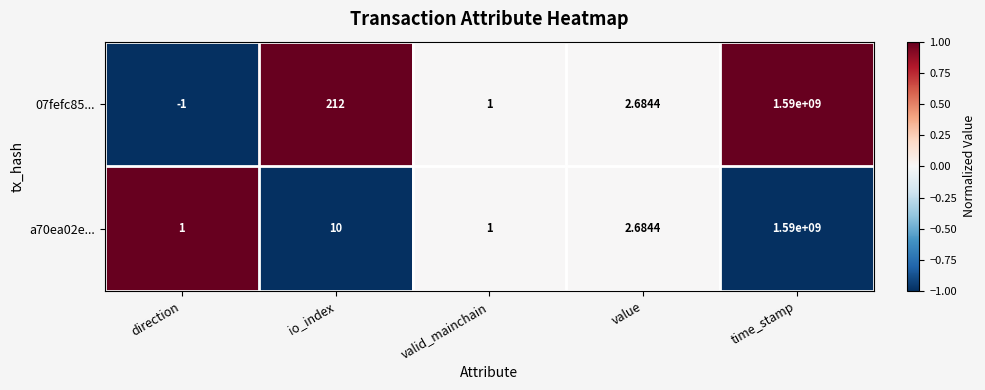

Is the value of 07fefc85... at io_index greater than the value of a70ea02e... at valid_mainchain?

Yes